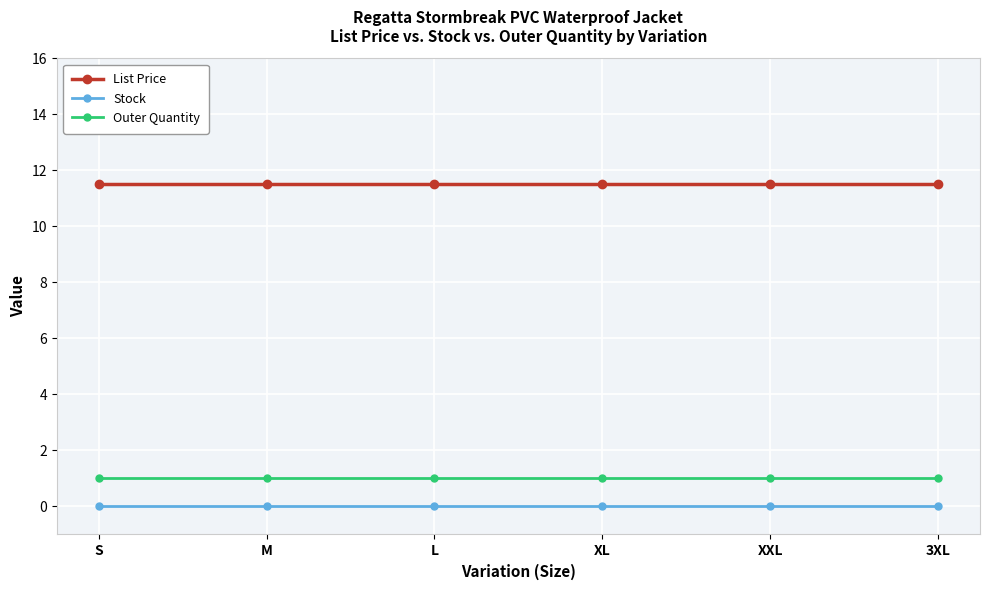

True or false: Outer Quantity and List Price cross at least once.

False